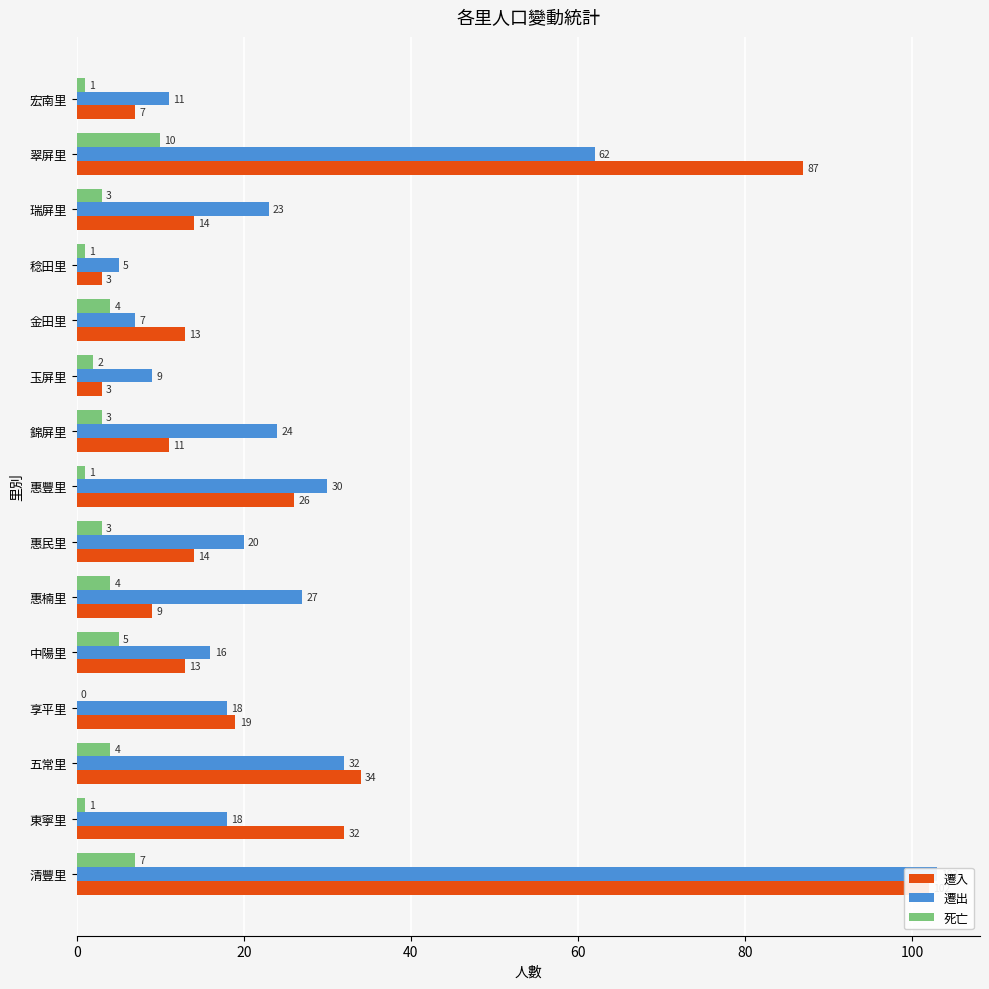

What is the average value of the 遷入 series?

26